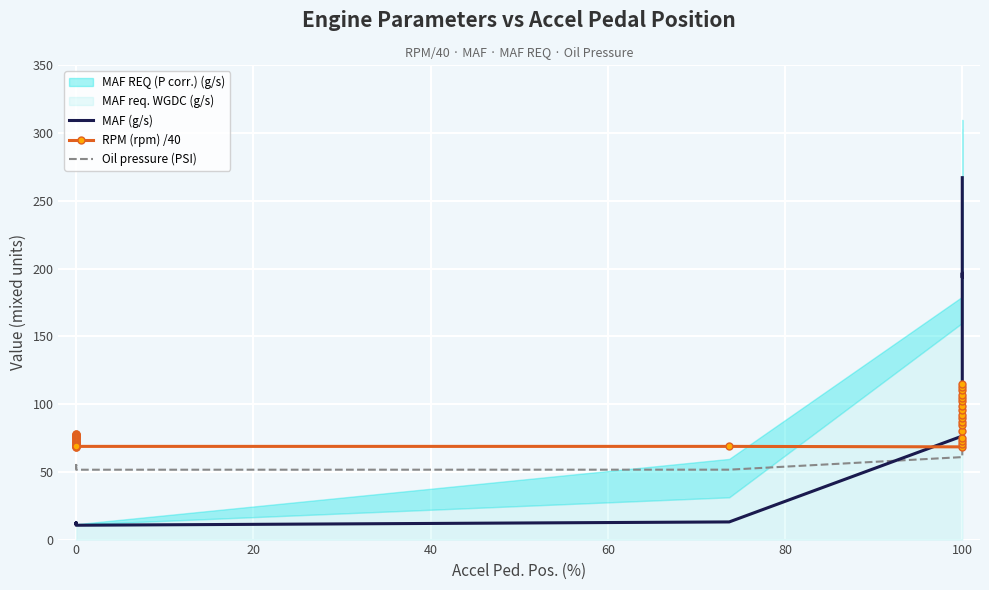

What is the total value across all series at 100?

205.7